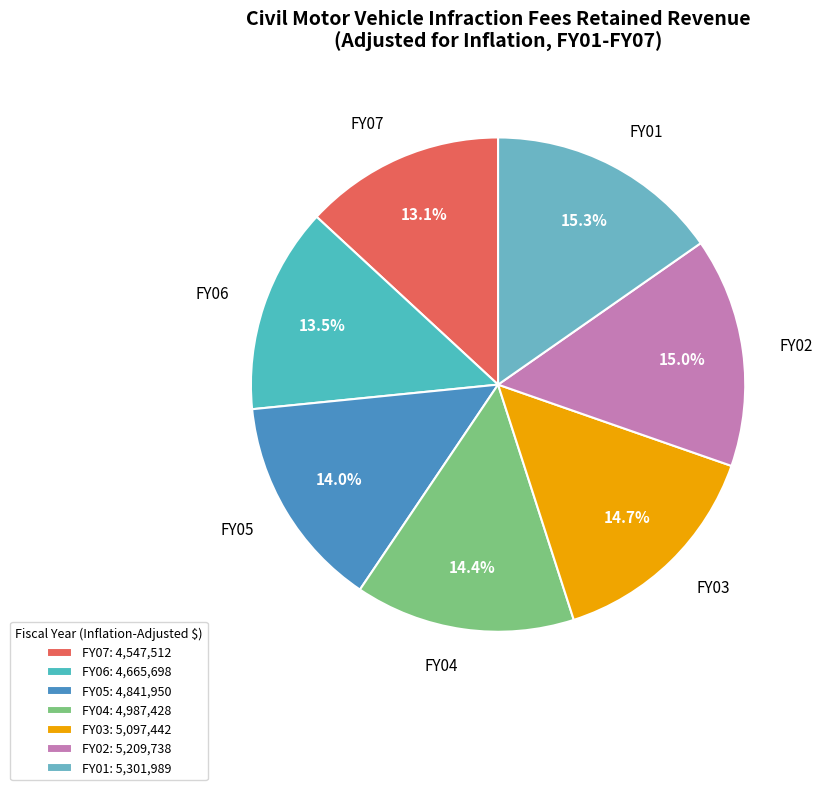

Do FY04 and FY02 together represent more than half of the pie?

No